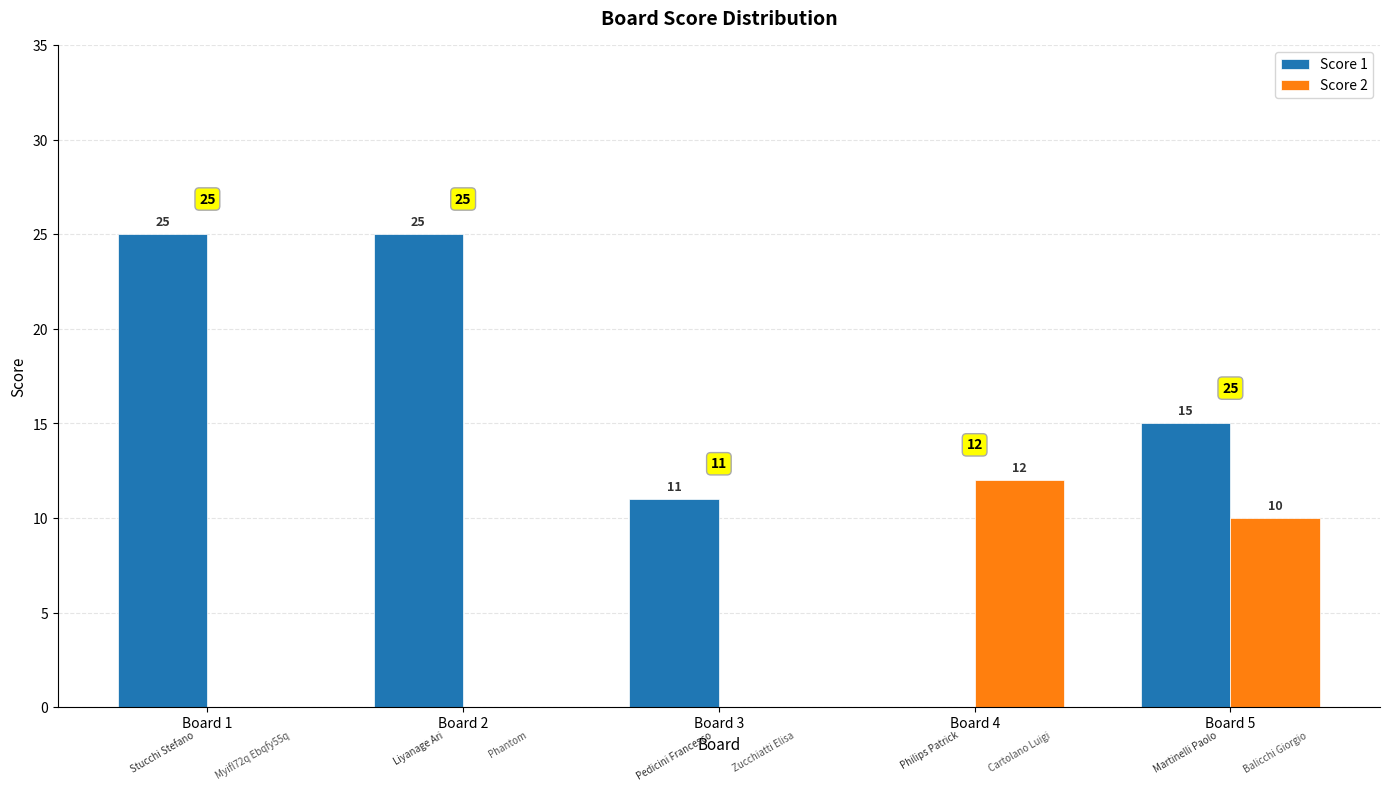

Is it true that Score 1 equals 11 at Board 3?

True